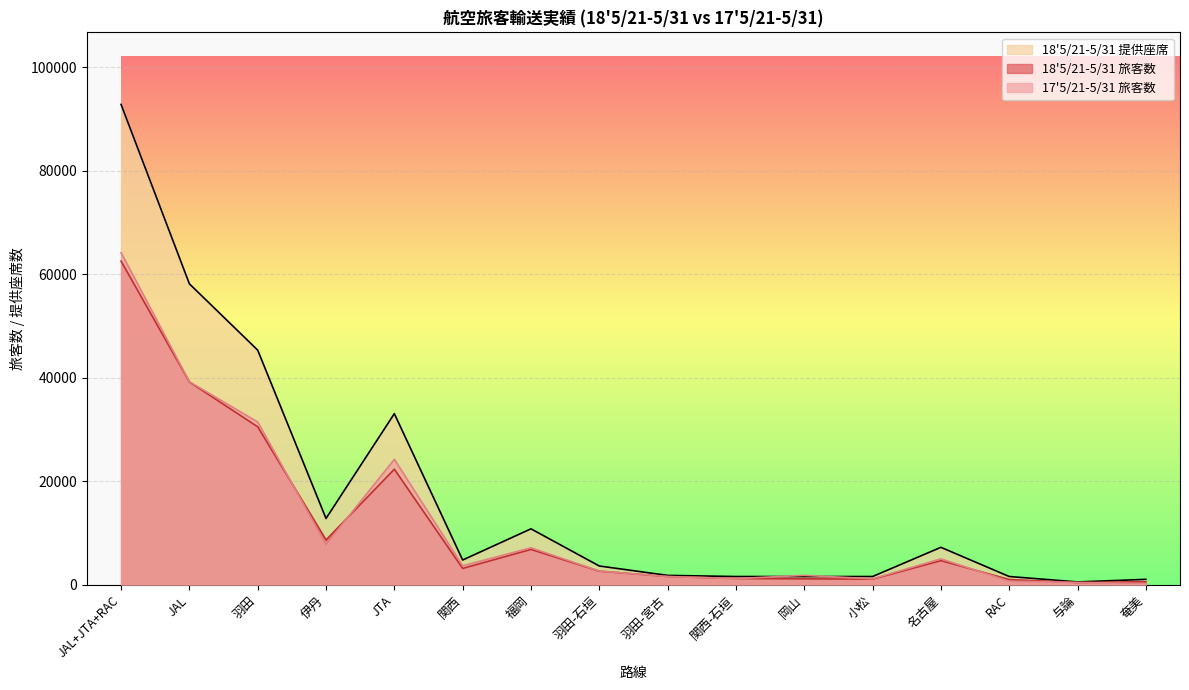

How many lines are shown in the chart?

3